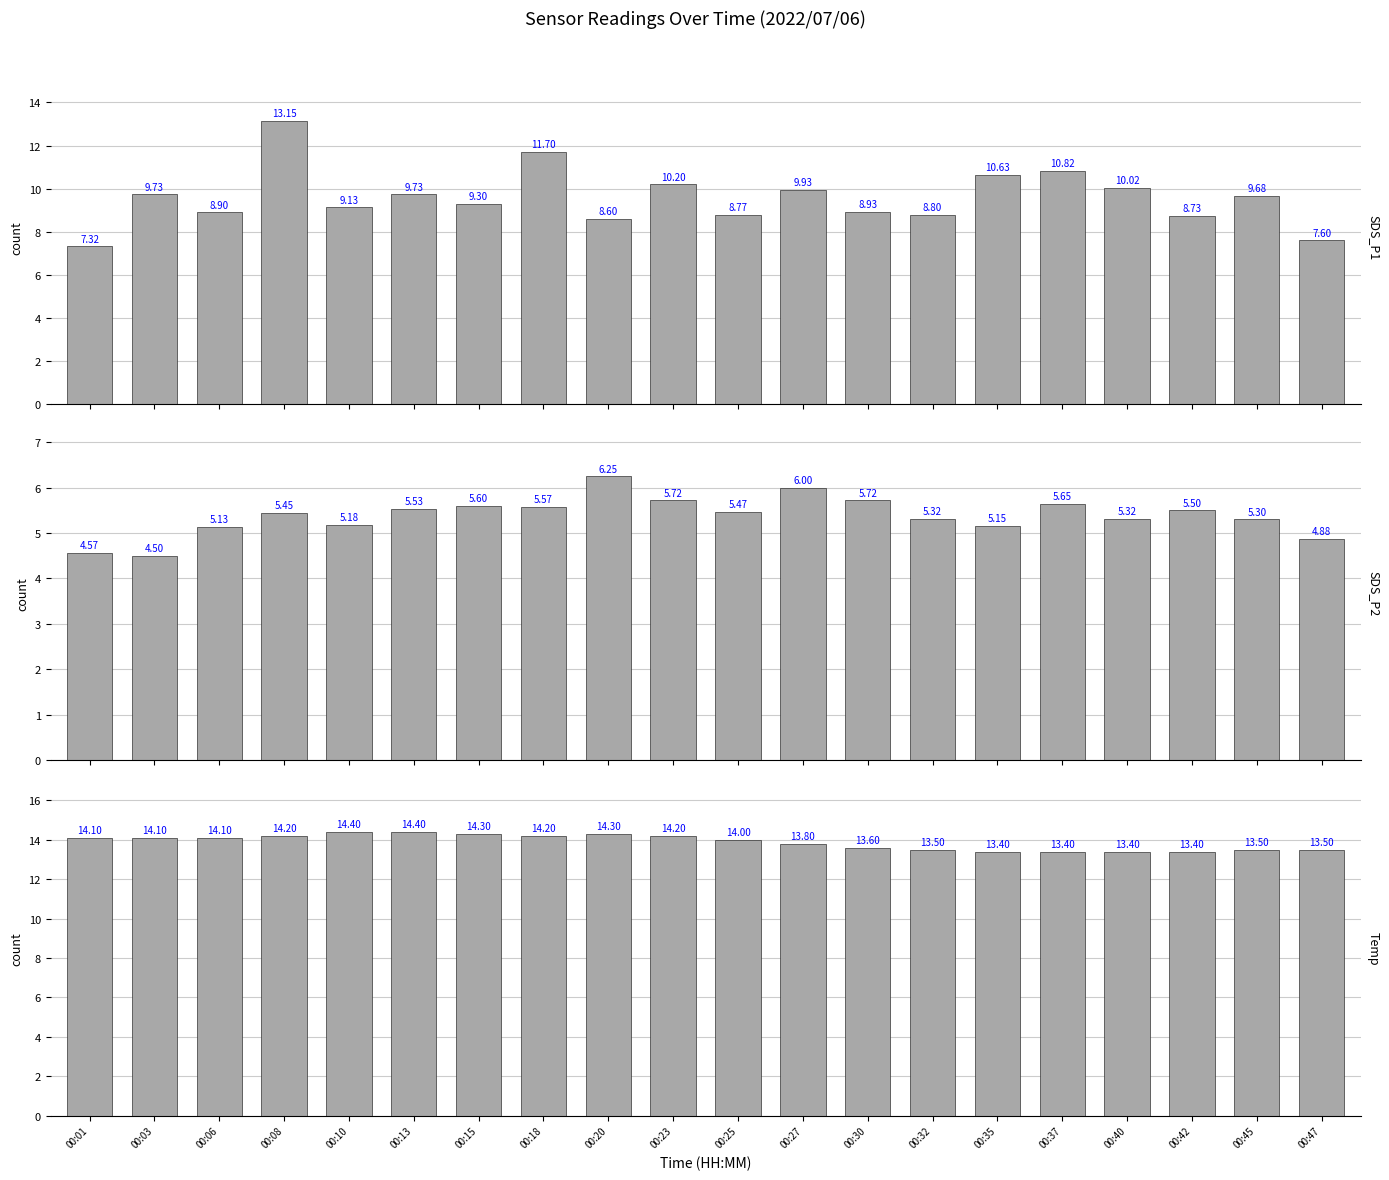

What is the difference between the maximum and minimum values in the SDS_P2 series?

1.8